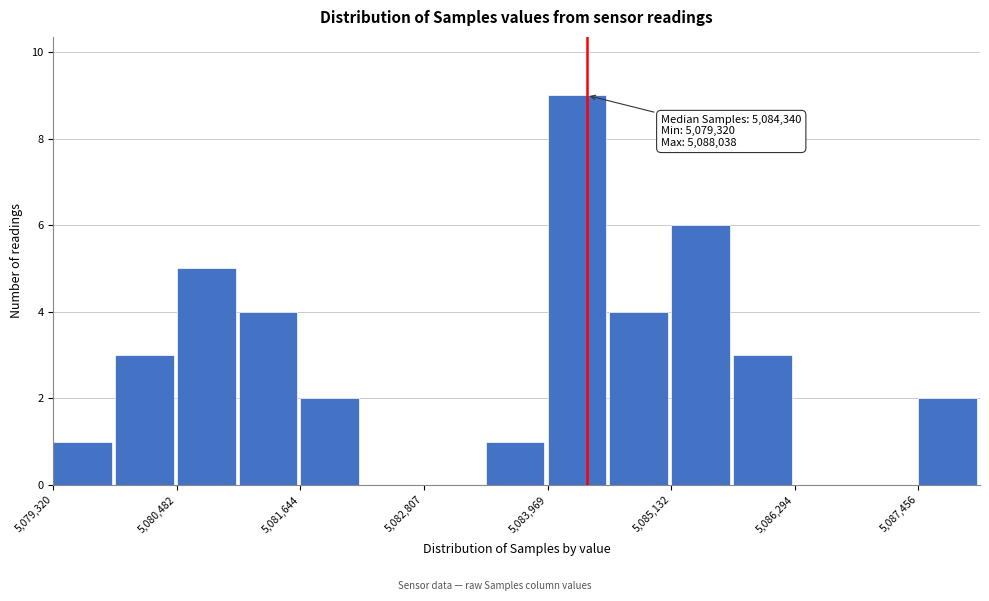

Around what value on the x-axis is the tallest bar? Give the approximate position of its centre, as read against the axis.

5084200